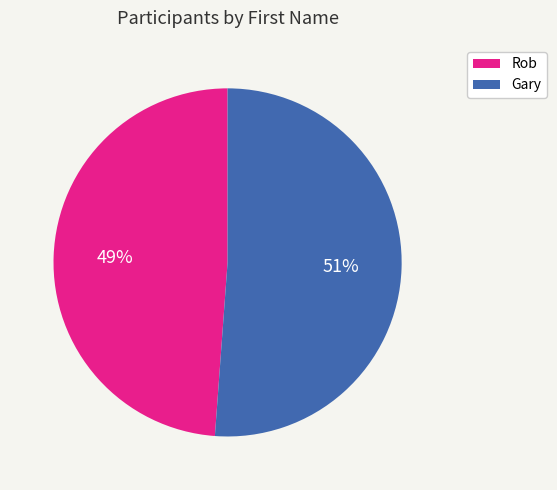

Which has a higher value, Gary or Rob?

Gary